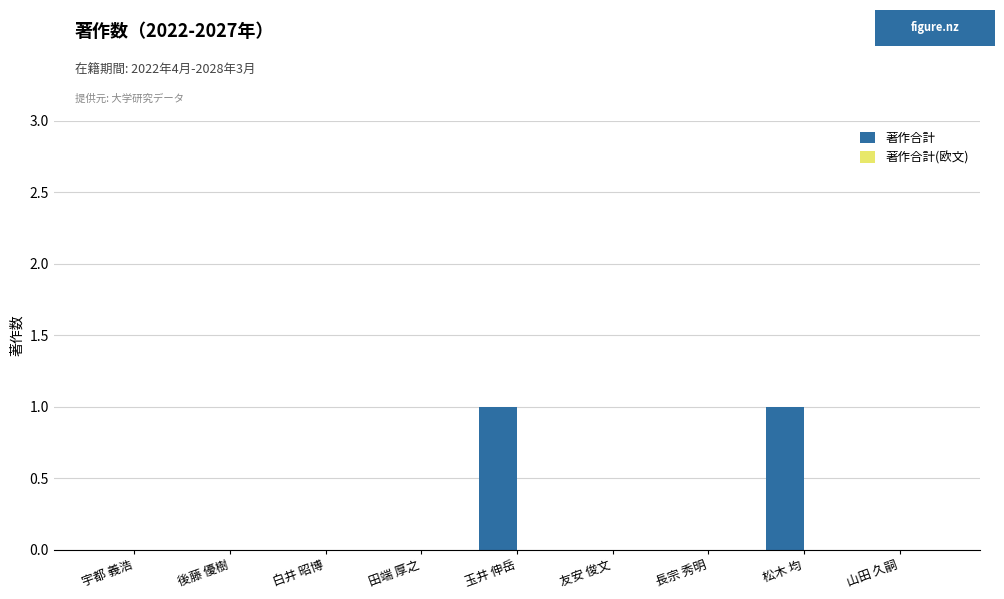

How many distinct data groups are displayed?

1